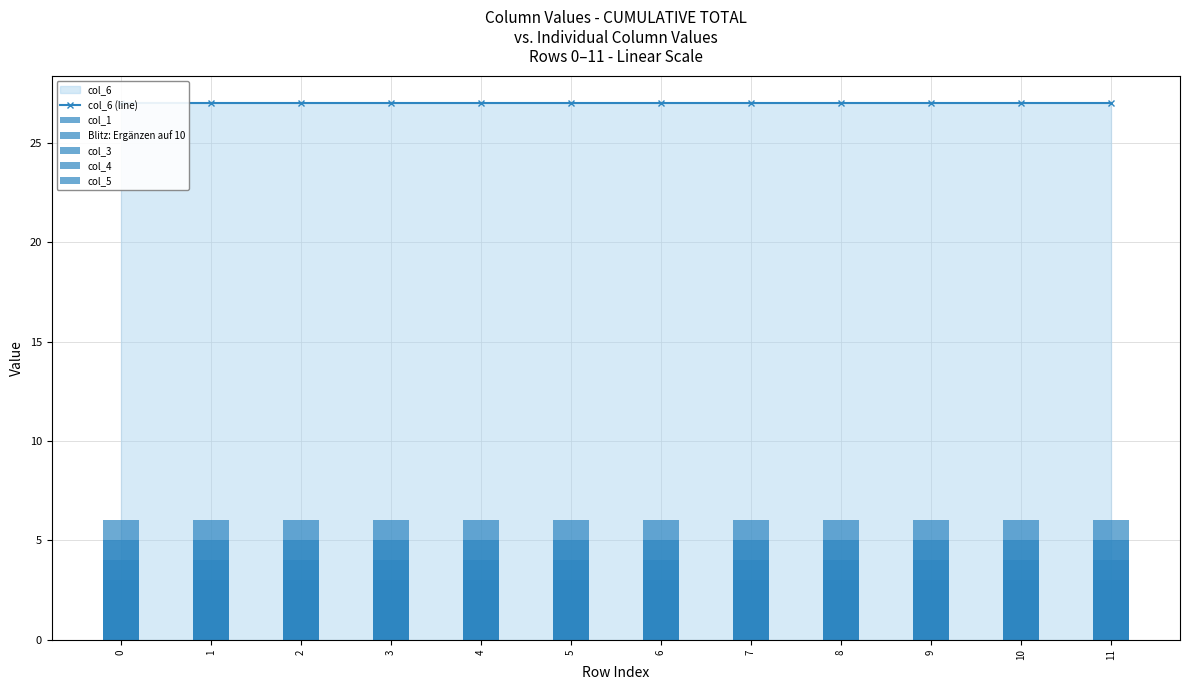

The col_3 series shows 7 at 8. True or false?

False